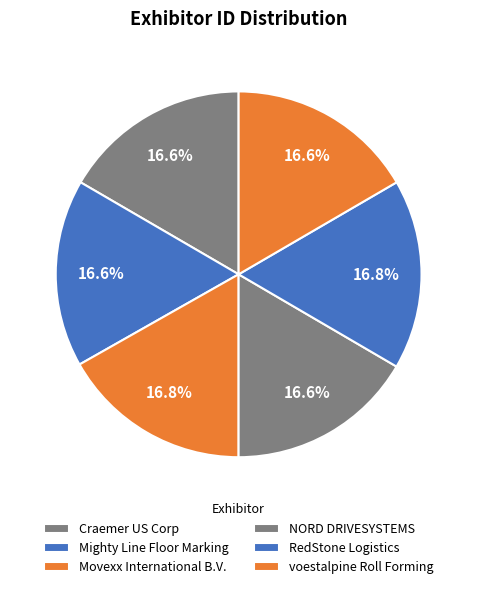

How many slices are in this pie chart?

6